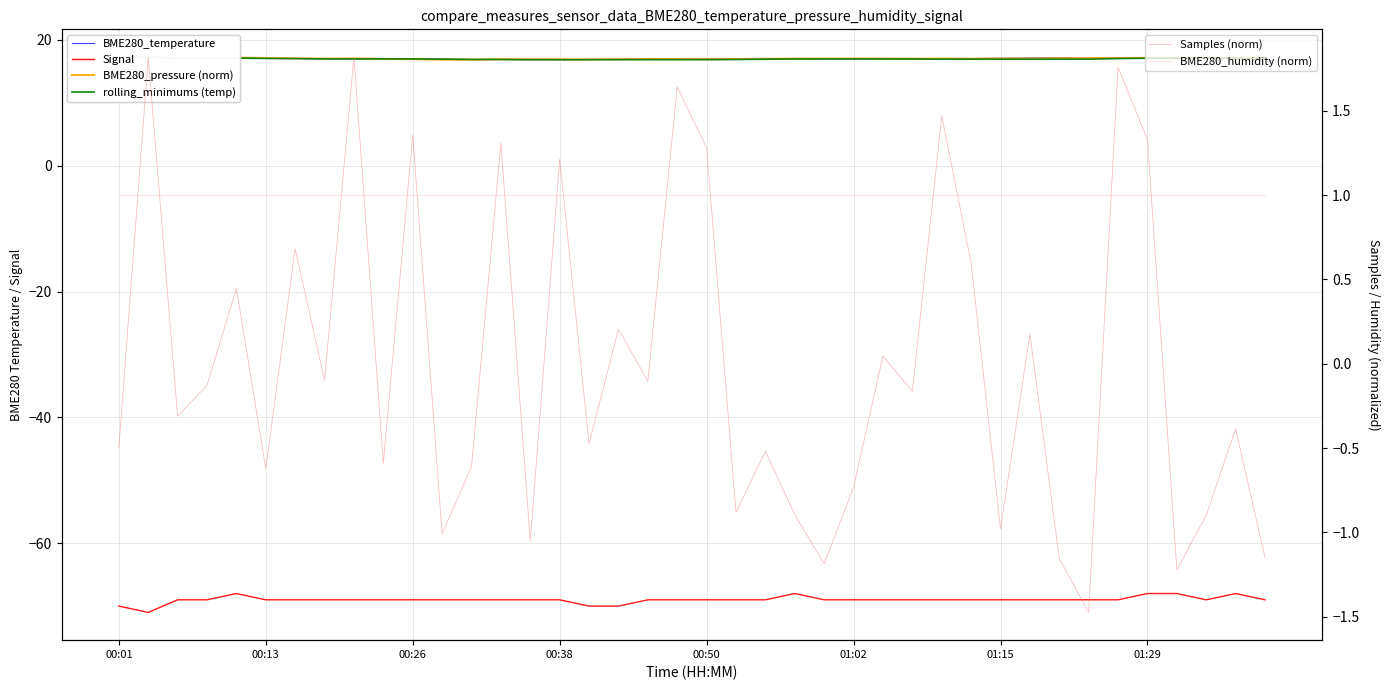

At 00:26, list the series in order from smallest to largest.

Signal, BME280_humidity (norm), Samples (norm), BME280_pressure (norm), rolling_minimums (temp), BME280_temperature